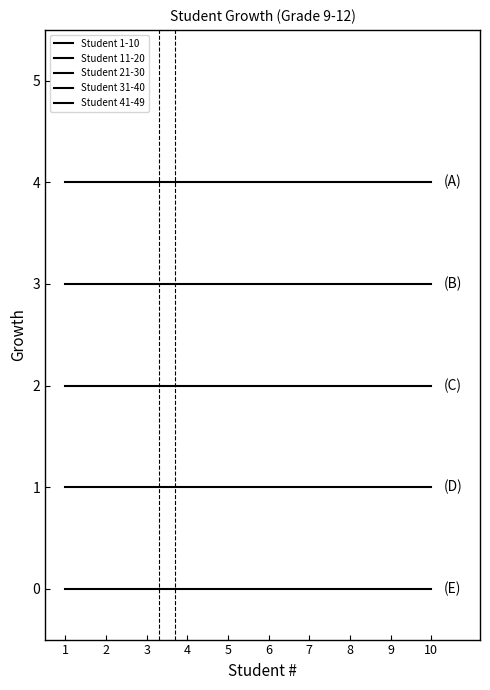

Rank the series at 9 from lowest to highest value.

Student 41-49, Student 31-40, Student 21-30, Student 11-20, Student 1-10